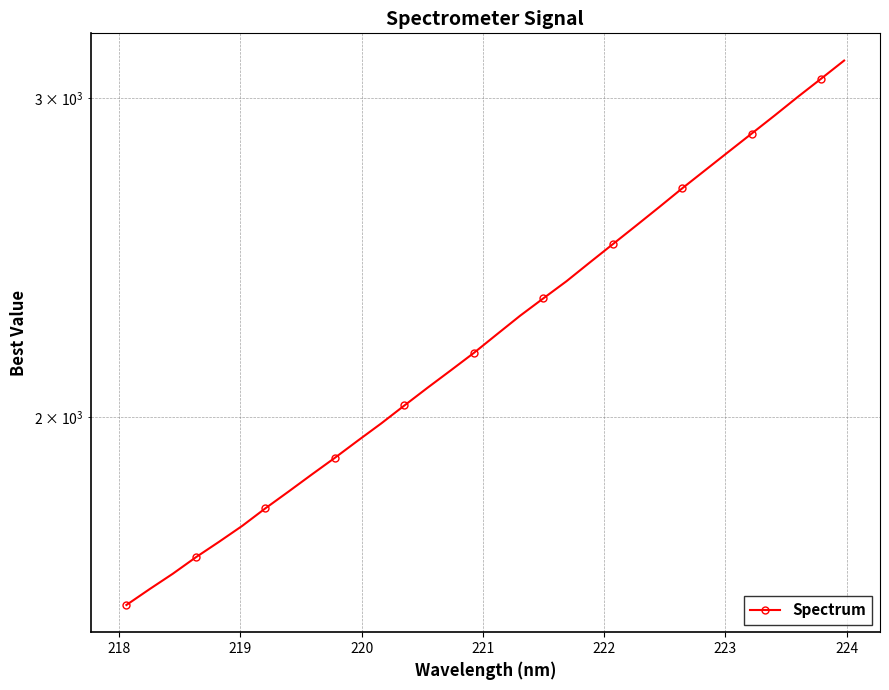

What is the average value?

2255.8